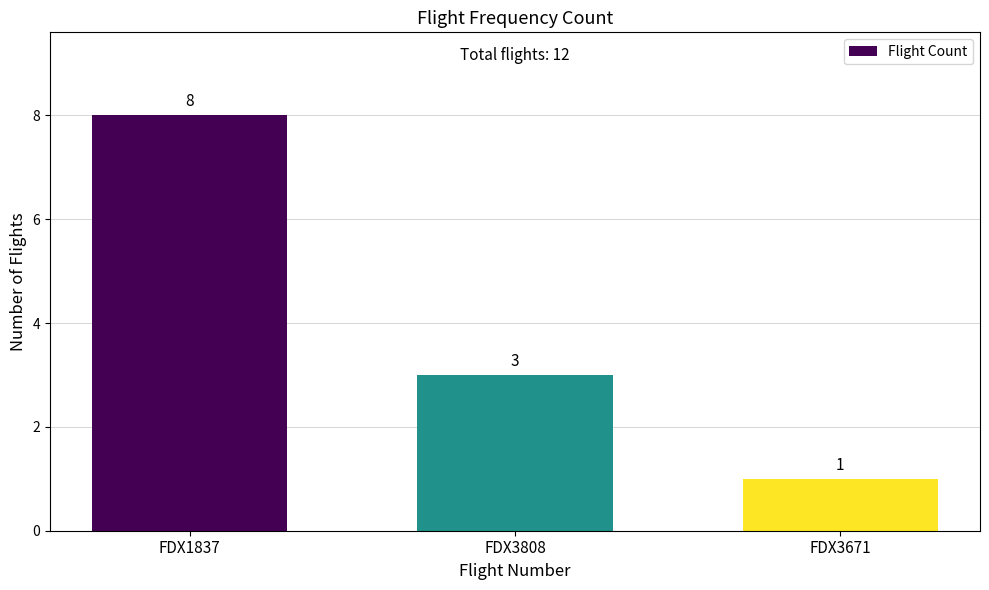

What is the value of the 2nd bar from the left?

3